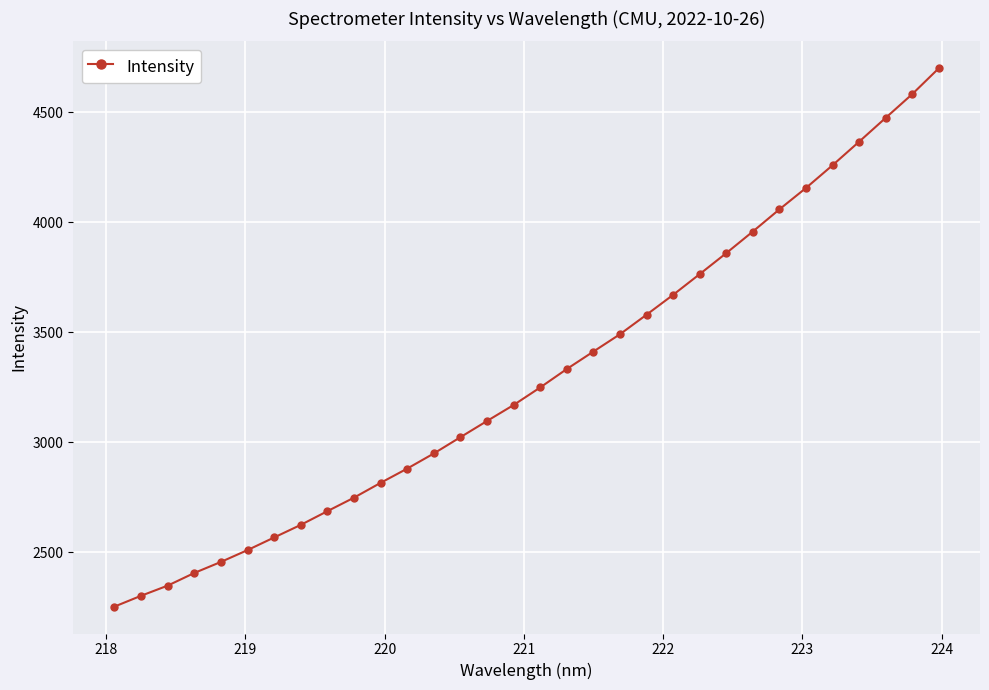

True or false: the data has more than 2 interior local peaks.

False